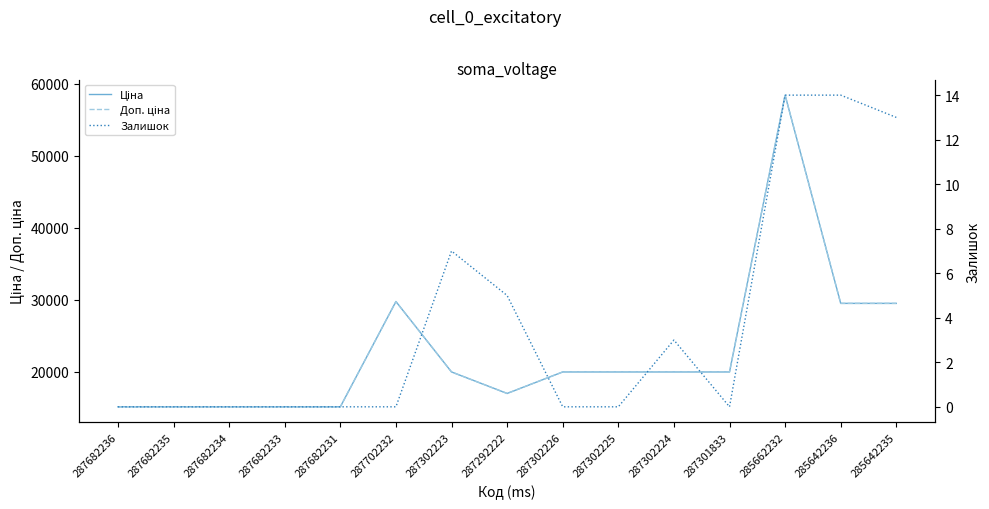

What is the difference between the maximum and minimum values in the Залишок series?

14.0